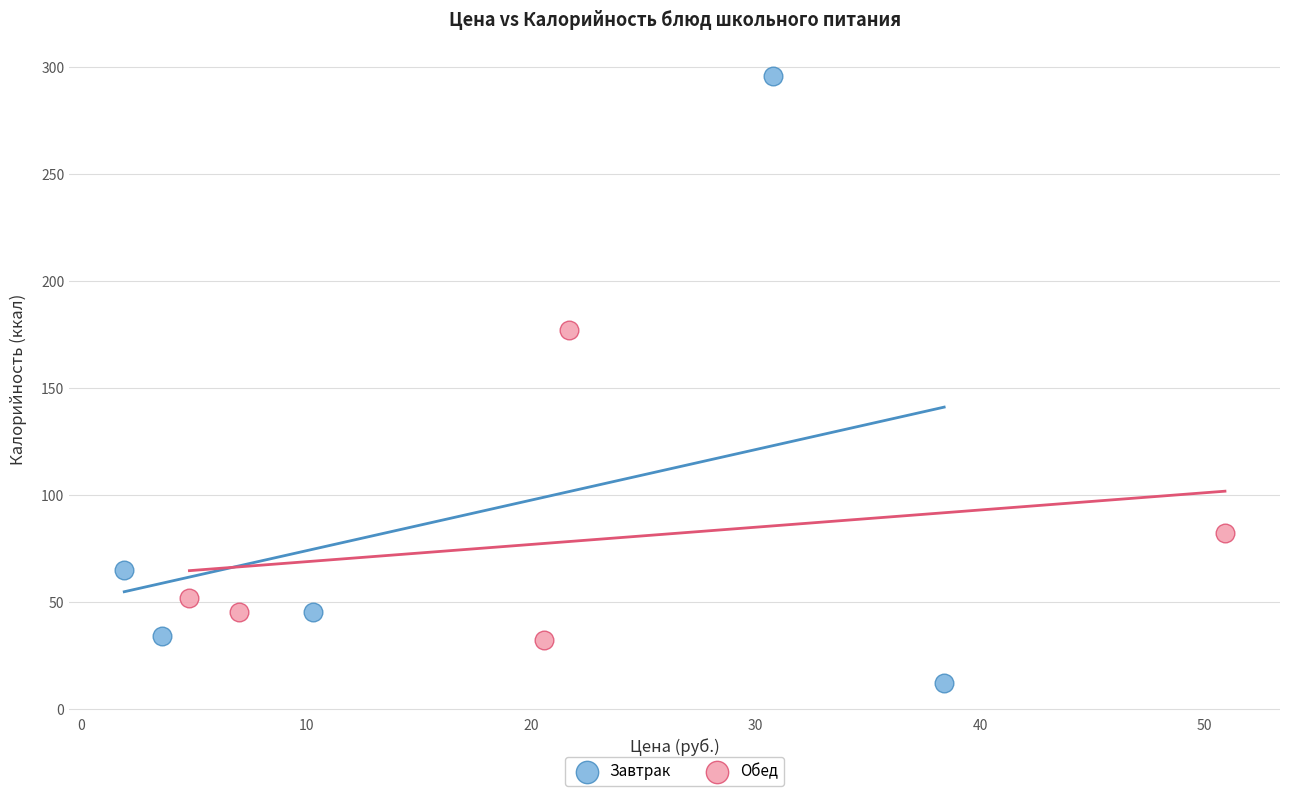

Which series contains the lowest Y value?

Завтрак